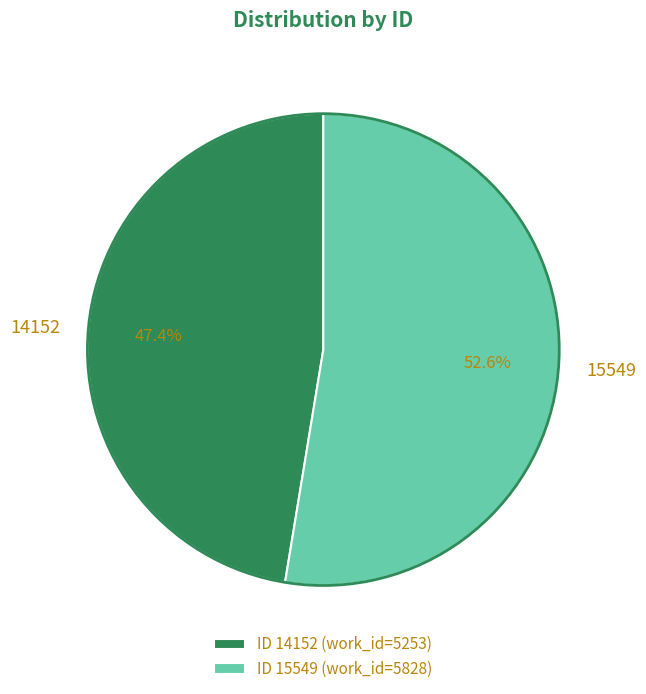

How many slices are in this pie chart?

2